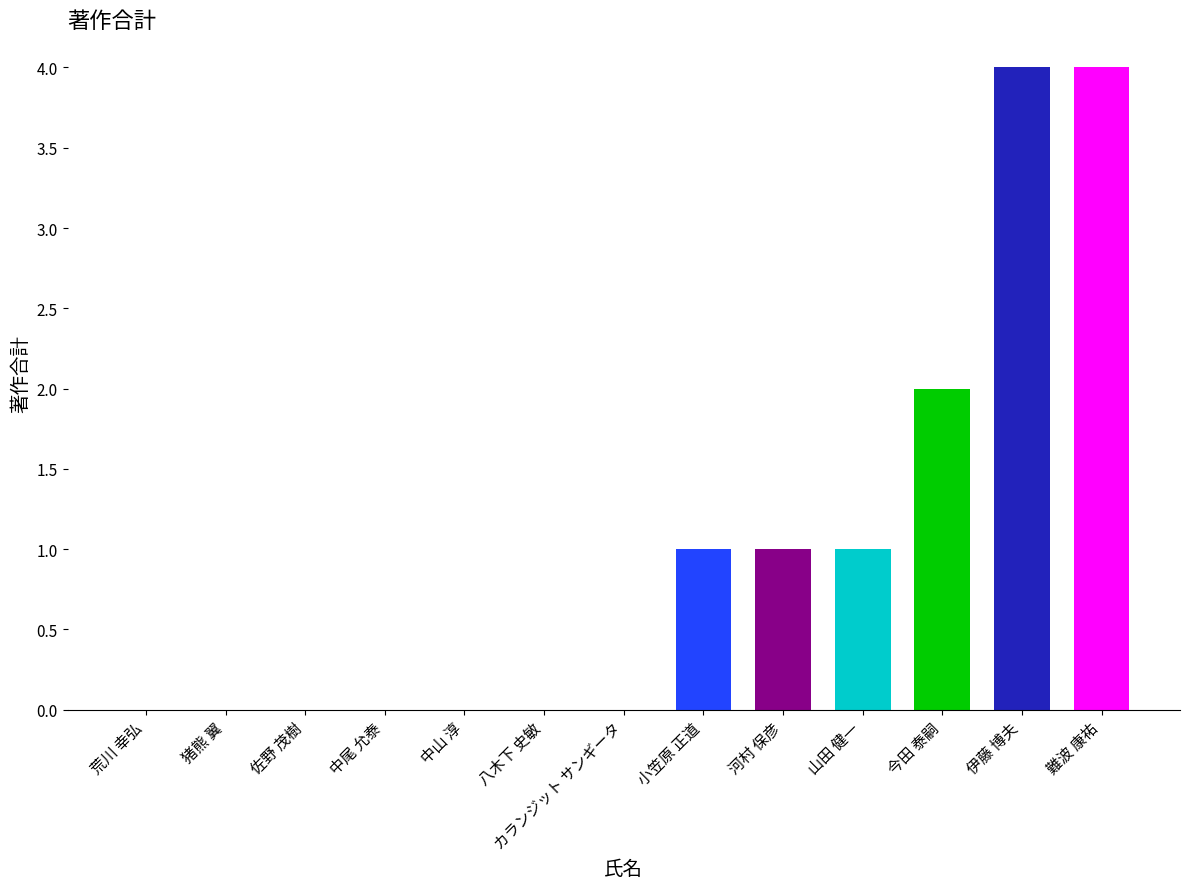

The value at 河村 保彦 is 1. True or false?

True